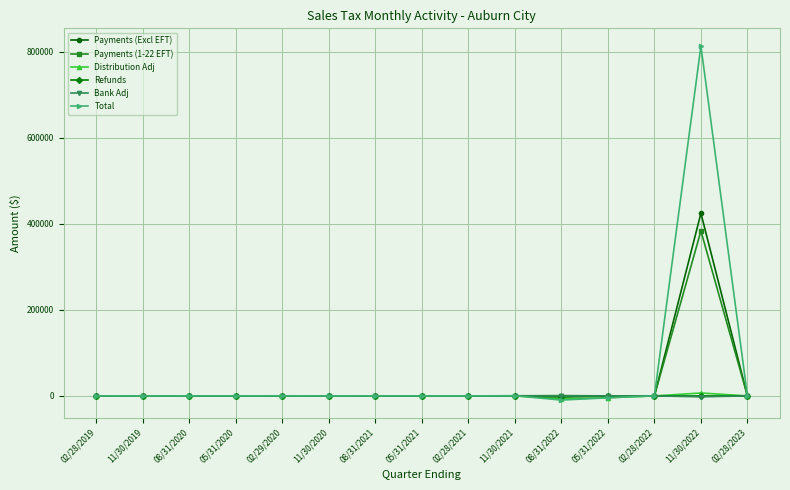

True or false: Payments (Excl EFT) has more than 1 interior local peaks.

True